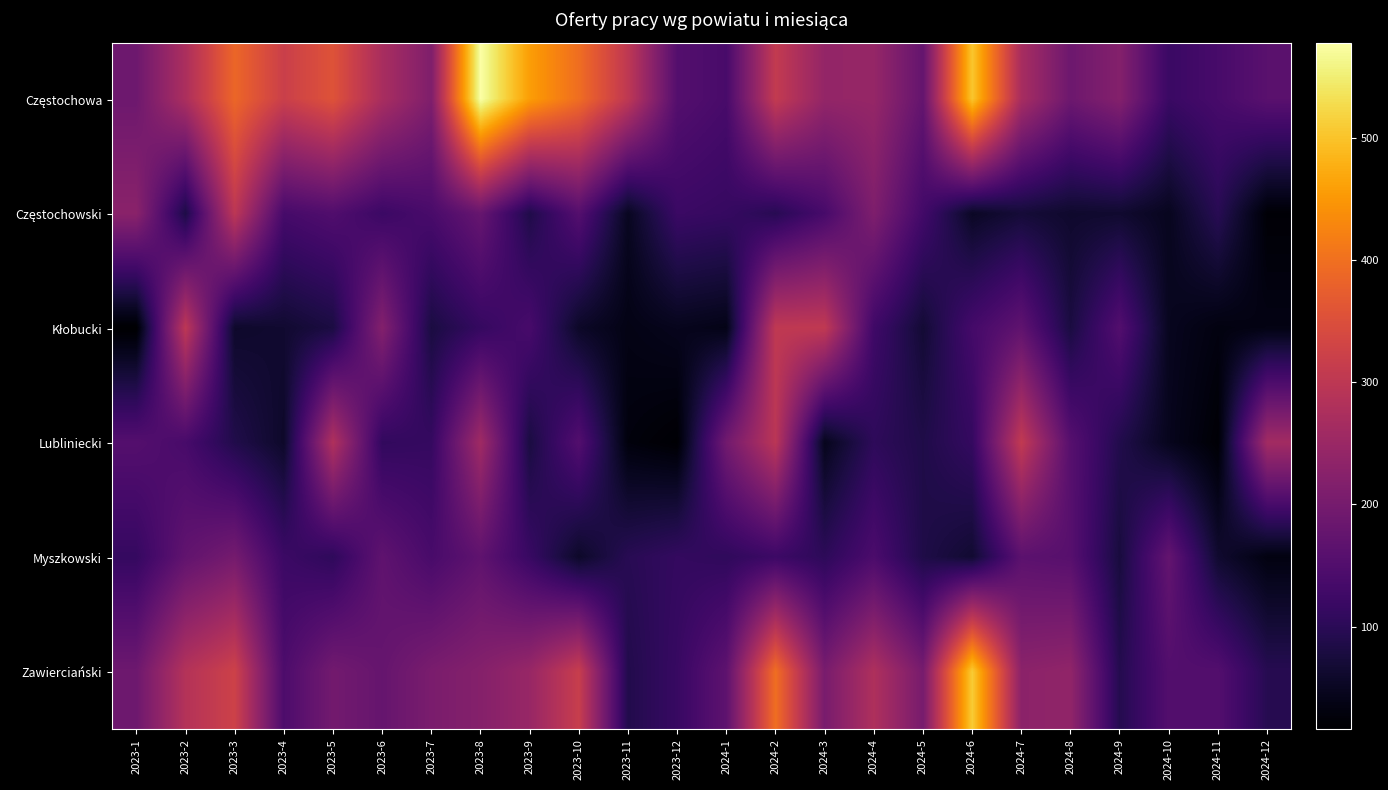

At which category is the sum across all series the highest?

2024-2